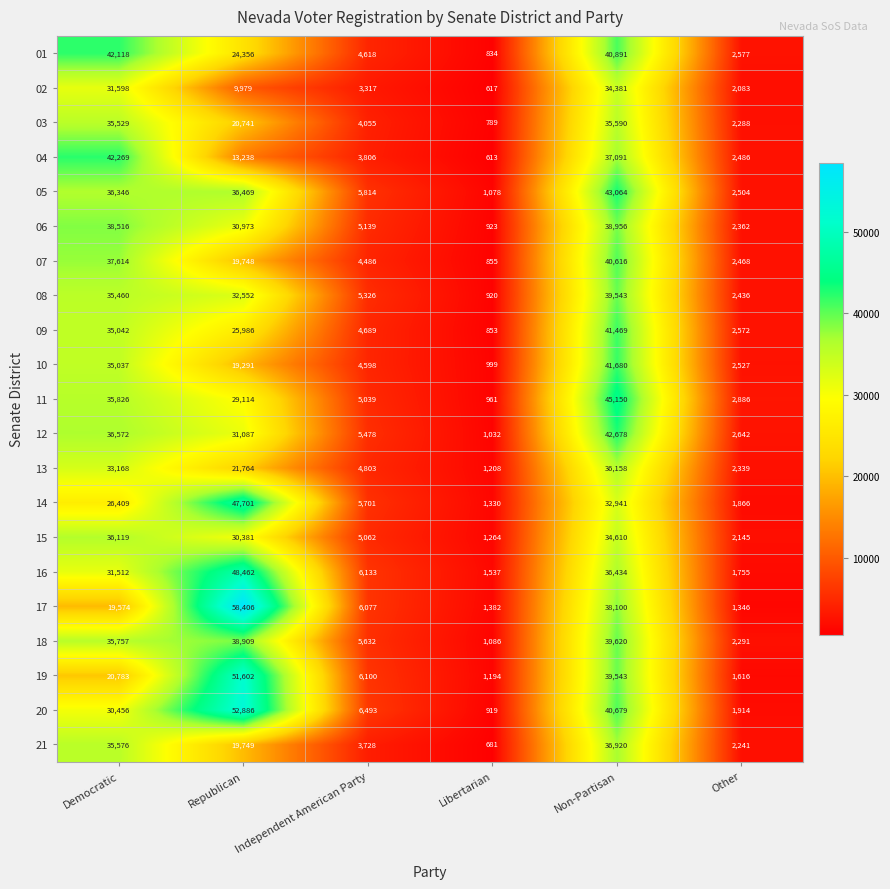

At which label does 08 first exceed 32552?

Democratic